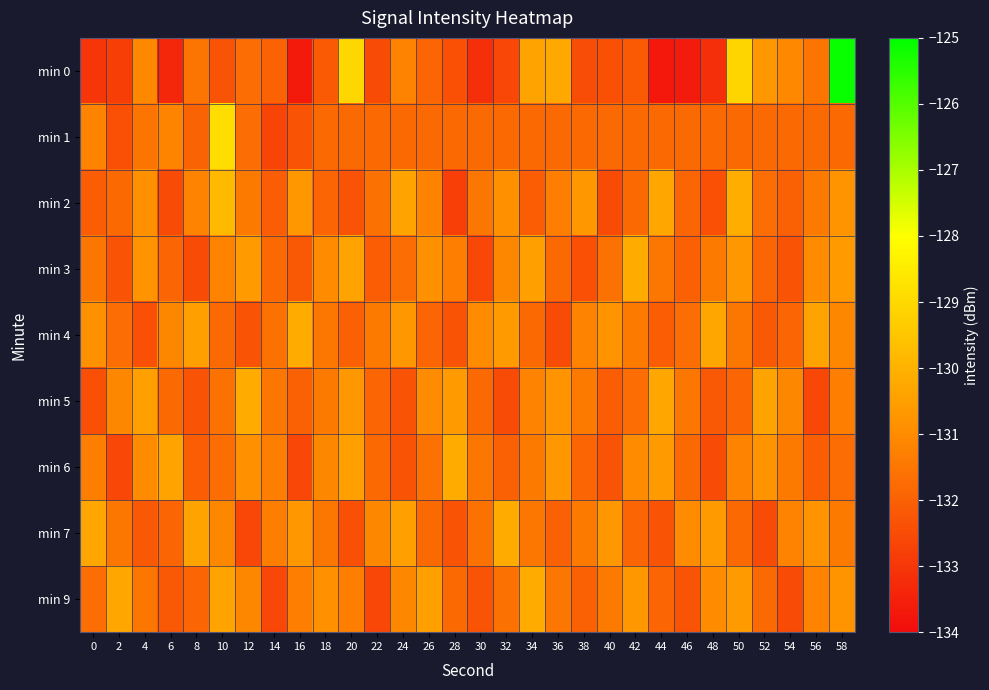

List the series in order of their peak value, lowest first.

min 3, min 4, min 5, min 6, min 7, min 9, min 2, min 1, min 0